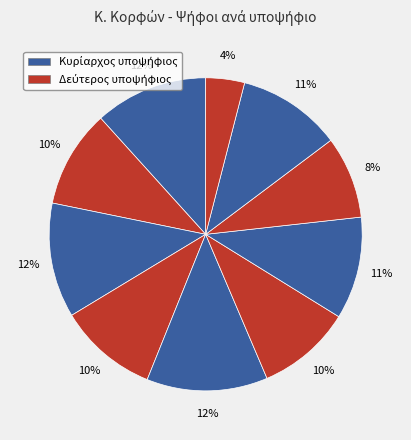

Count the number of slices in the pie.

10